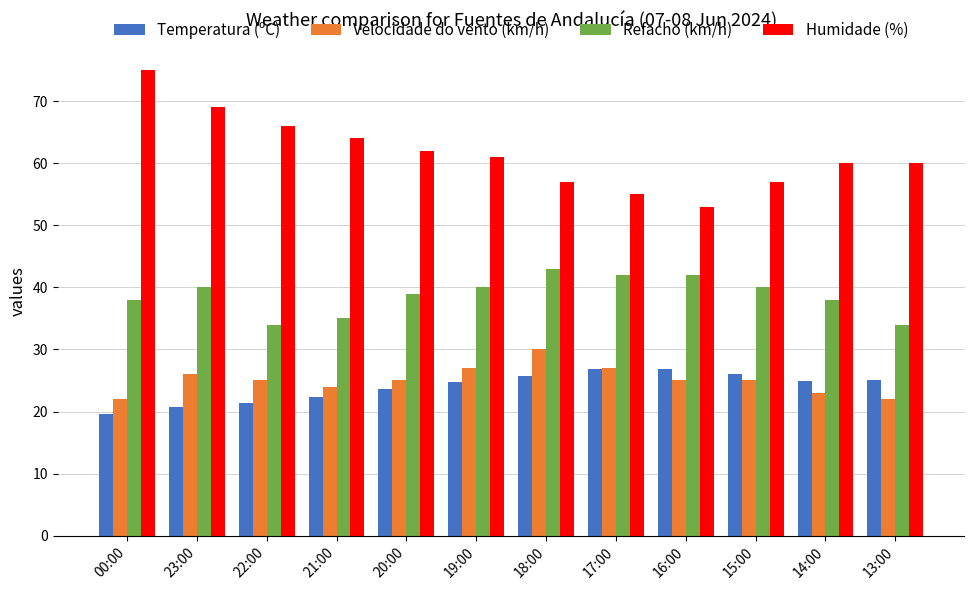

At 18:00, list the series in order from smallest to largest.

Temperatura (ºC), Velocidade do vento (km/h), Refacho (km/h), Humidade (%)